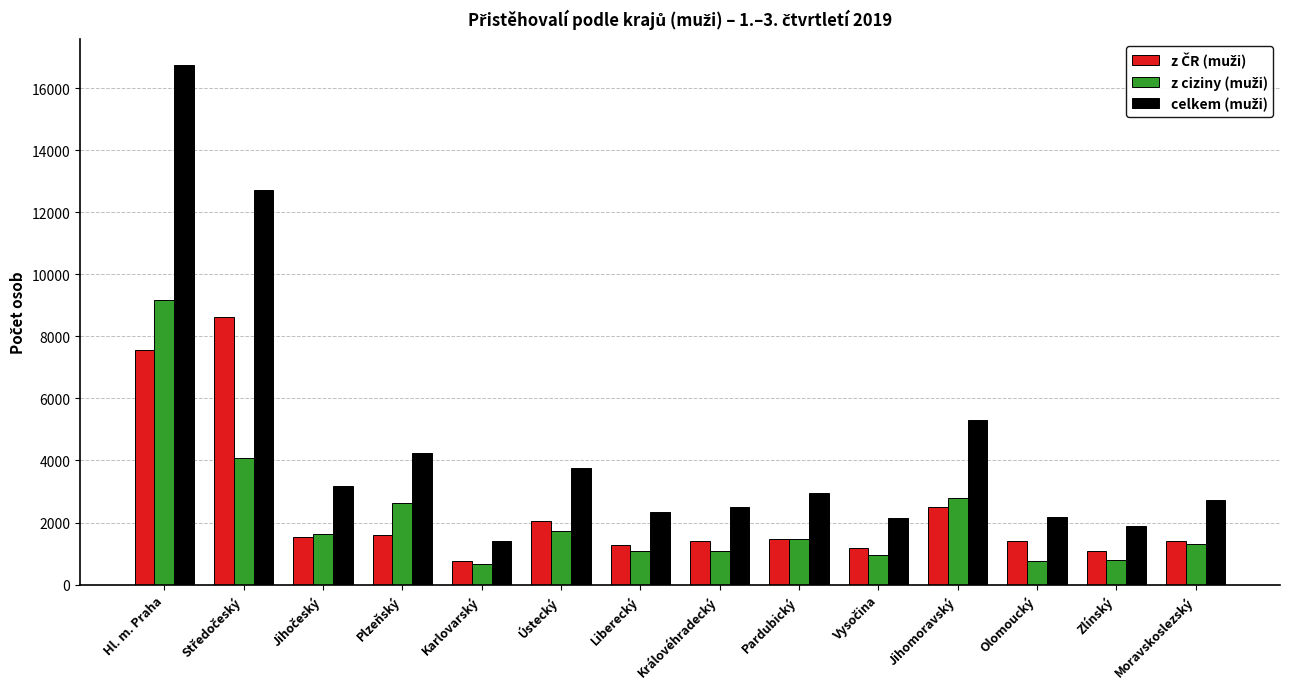

How many series are shown in this chart?

3